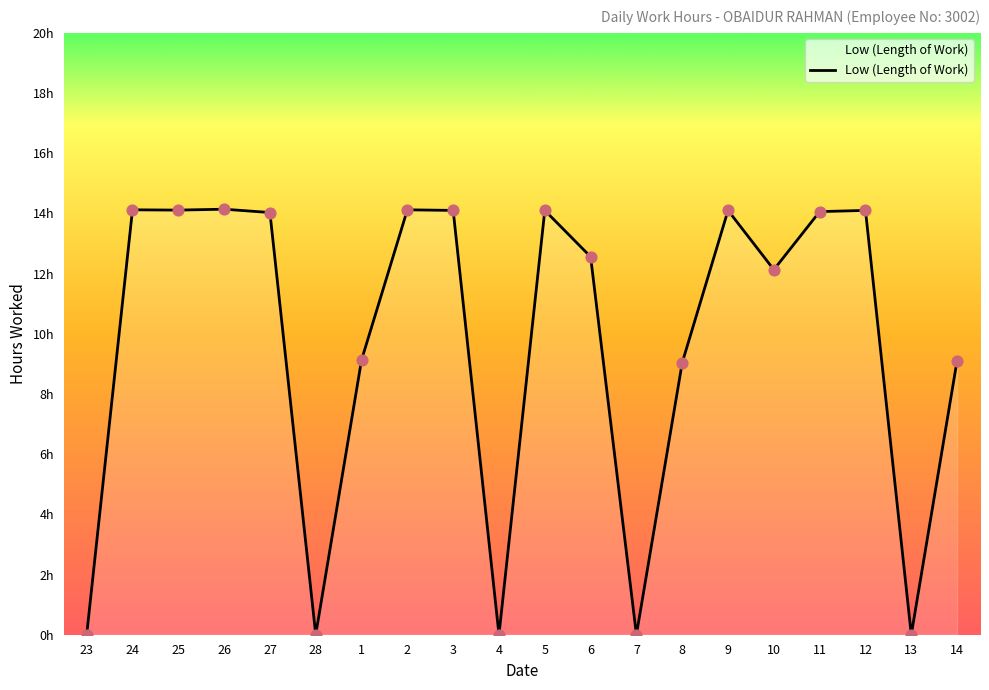

What is the change in value from 6 to 14?

-3.5